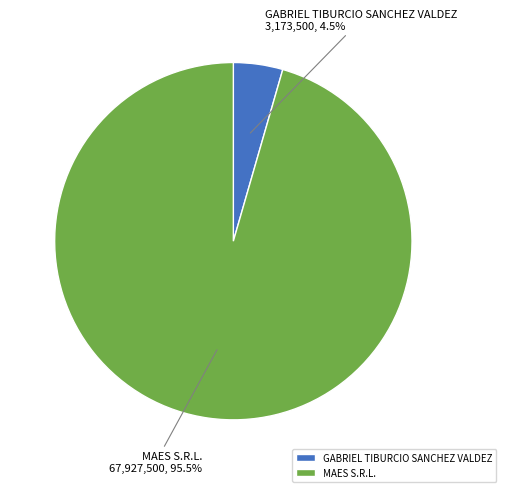

Which slice represents more than half of the pie?

MAES S.R.L.